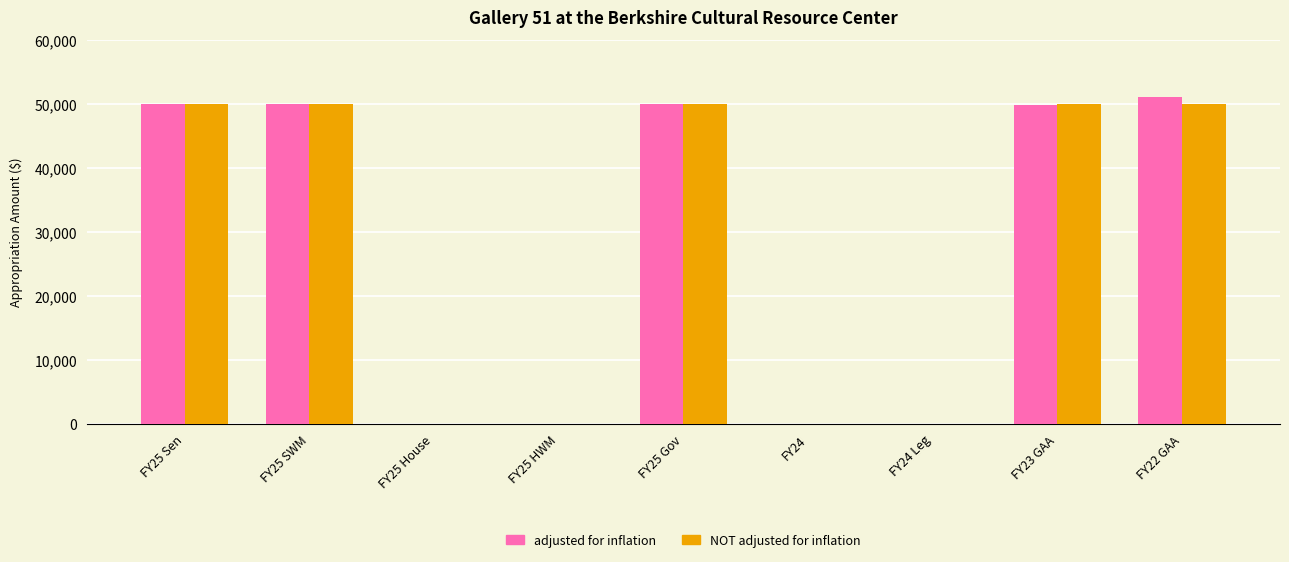

Count the number of data series in this chart.

2